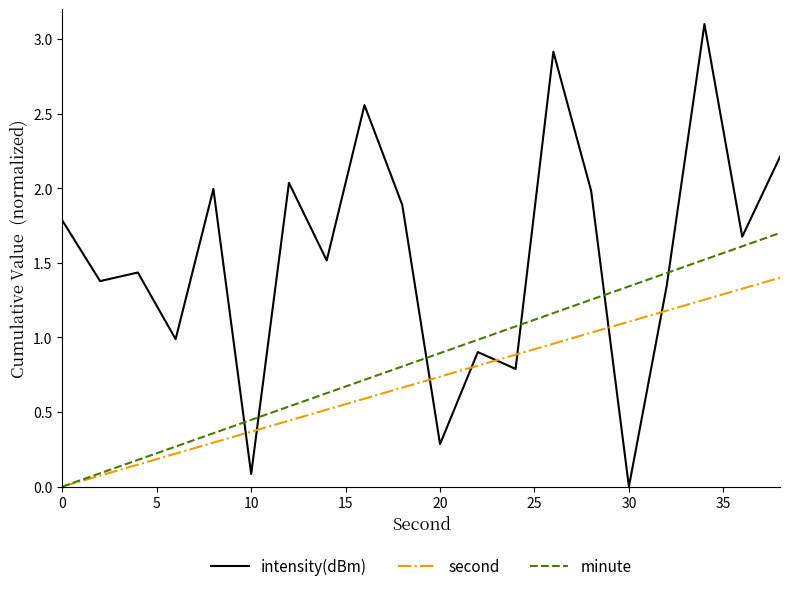

Rank the series by their average value, from lowest to highest.

second, minute, intensity(dBm)